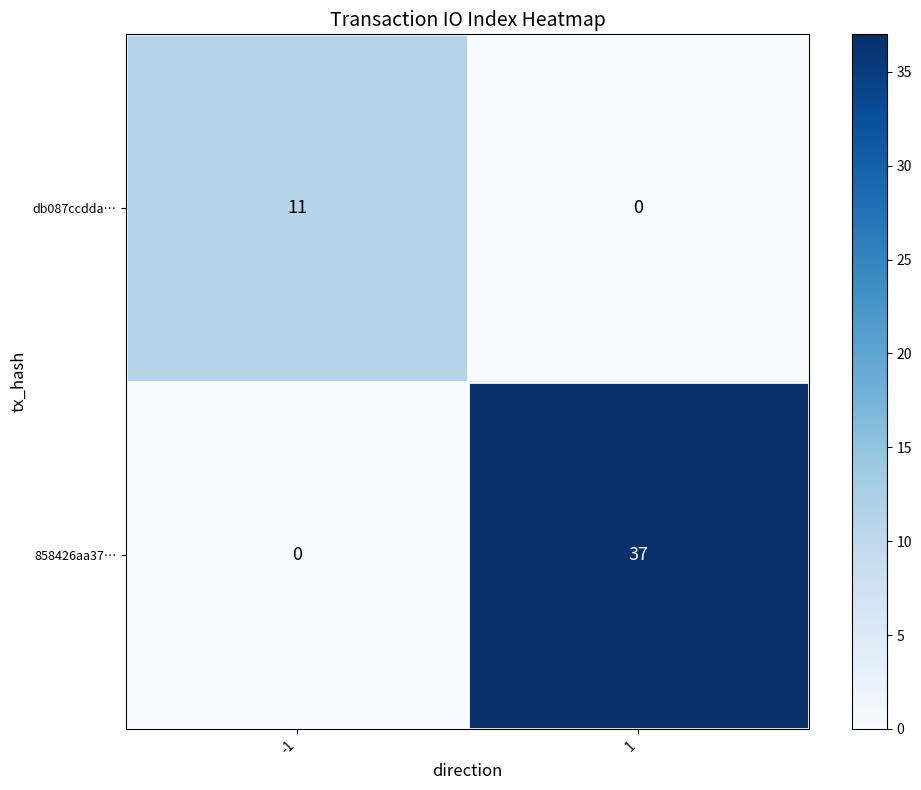

Rank the series by their maximum value, from highest to lowest.

858426aa37…, db087ccdda…